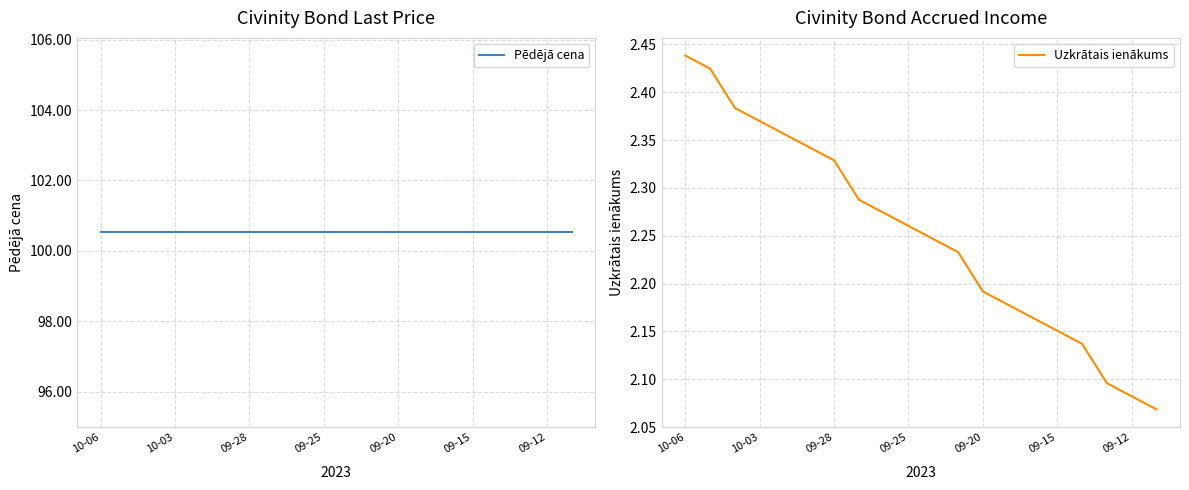

Is it true that Uzkrātais ienākums equals 1.3 at 09-12?

False